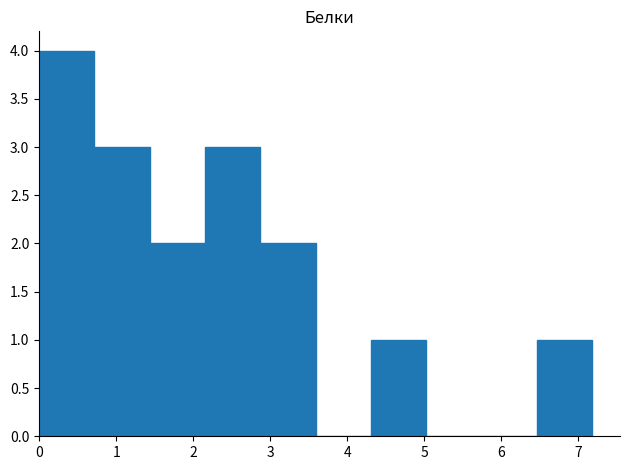

Reading left to right, list every bar in this chart as the range it spans on the x-axis followed by its height. Neither the bar edges nor the heights are printed on the chart, so give them approximately, as read against the axes.

0.0 to 0.7: 4
0.7 to 1.4: 3
1.4 to 2.2: 2
2.2 to 2.9: 3
2.9 to 3.6: 2
3.6 to 4.3: 0
4.3 to 5.0: 1
5.0 to 5.7: 0
5.7 to 6.5: 0
6.5 to 7.2: 1